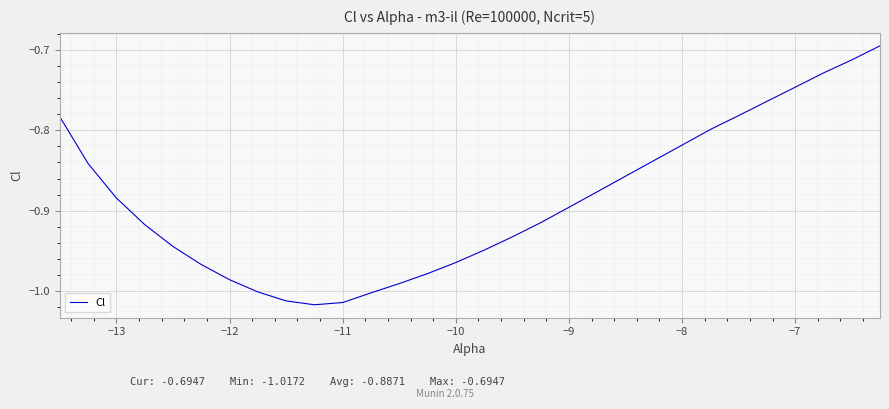

What is the difference between the maximum and minimum values?

0.3